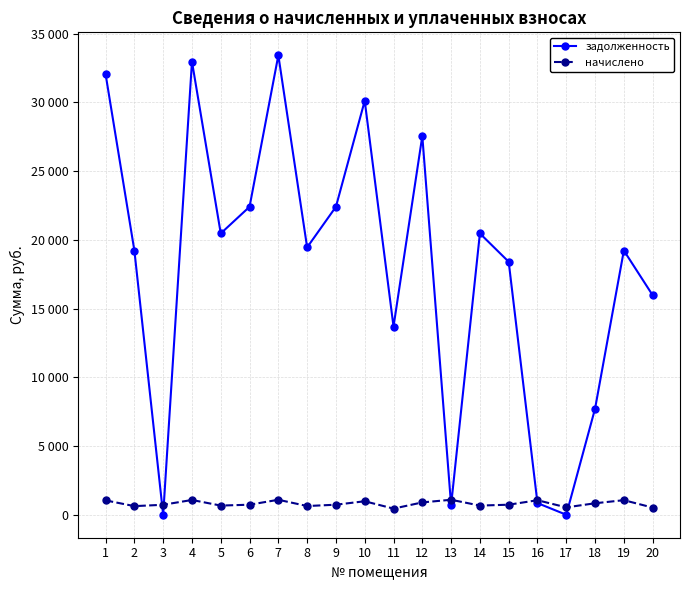

Where is начислено nearest to the value 768?

6